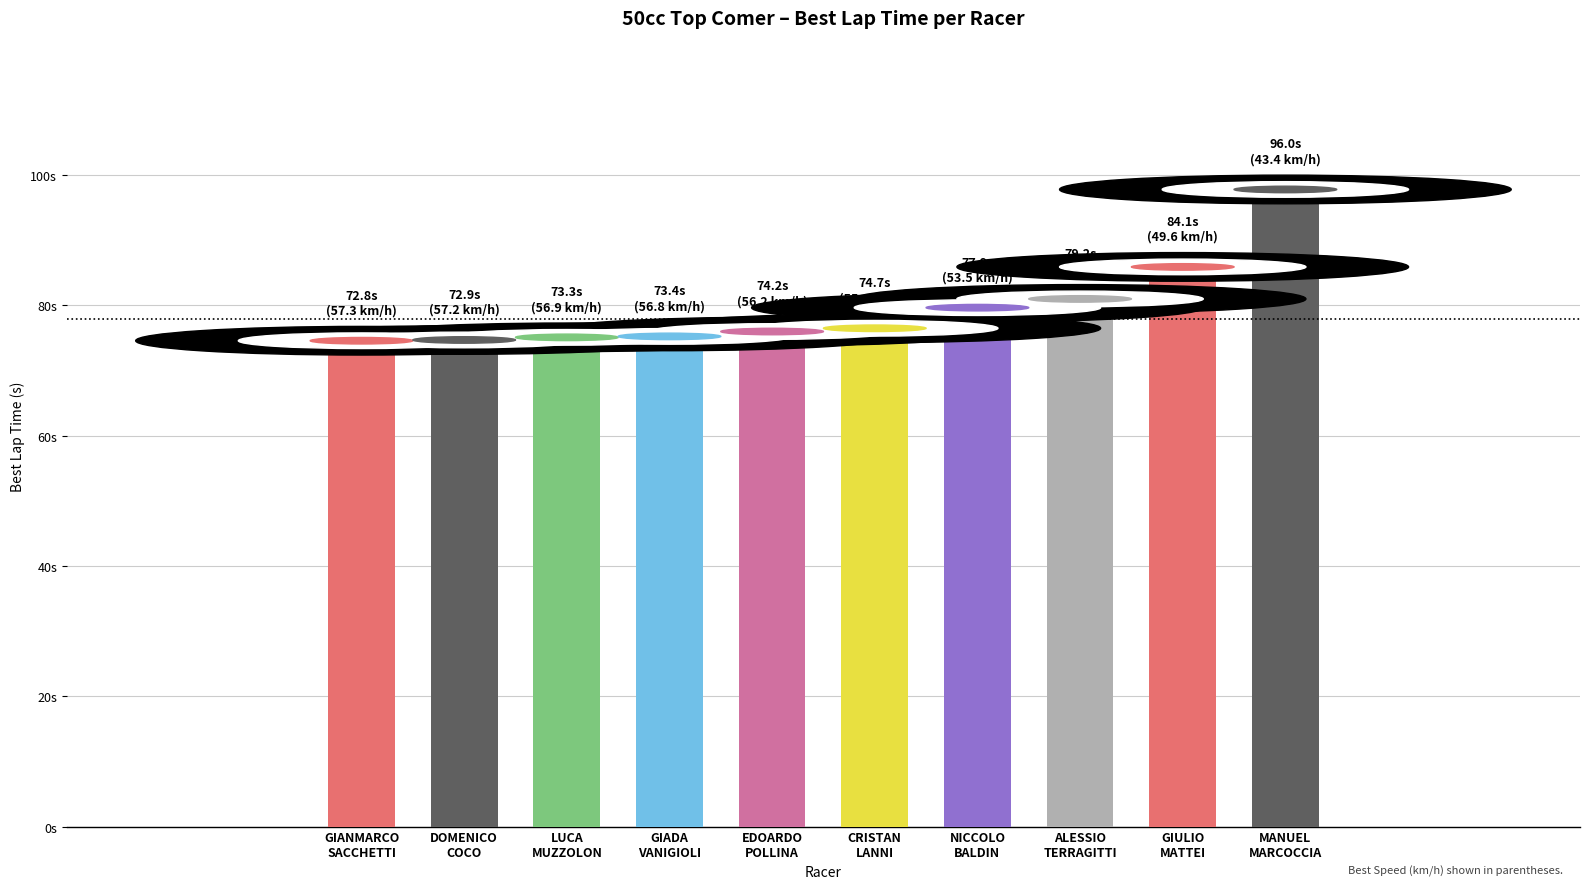

Are the bars horizontal?

No